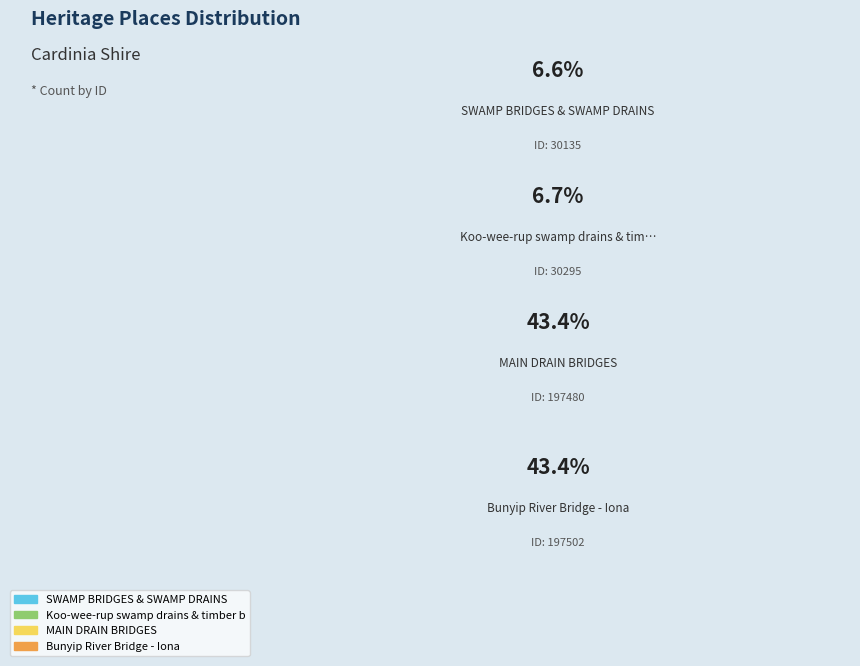

To the nearest percent, what portion does Bunyip River Bridge - Iona represent?

43%